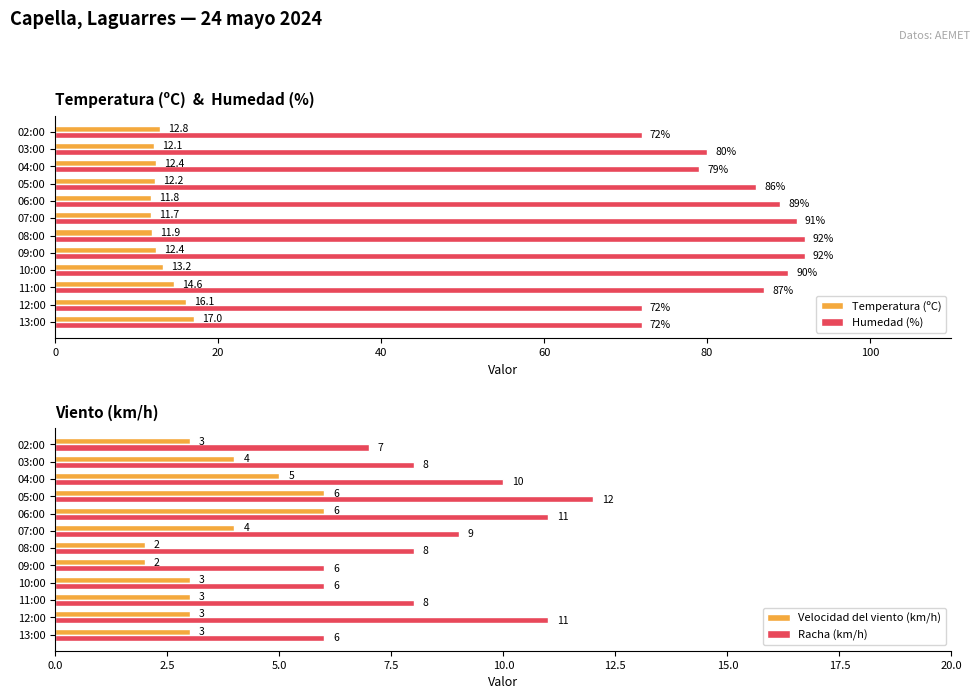

Which series has the widest spread of values?

Humedad (%)